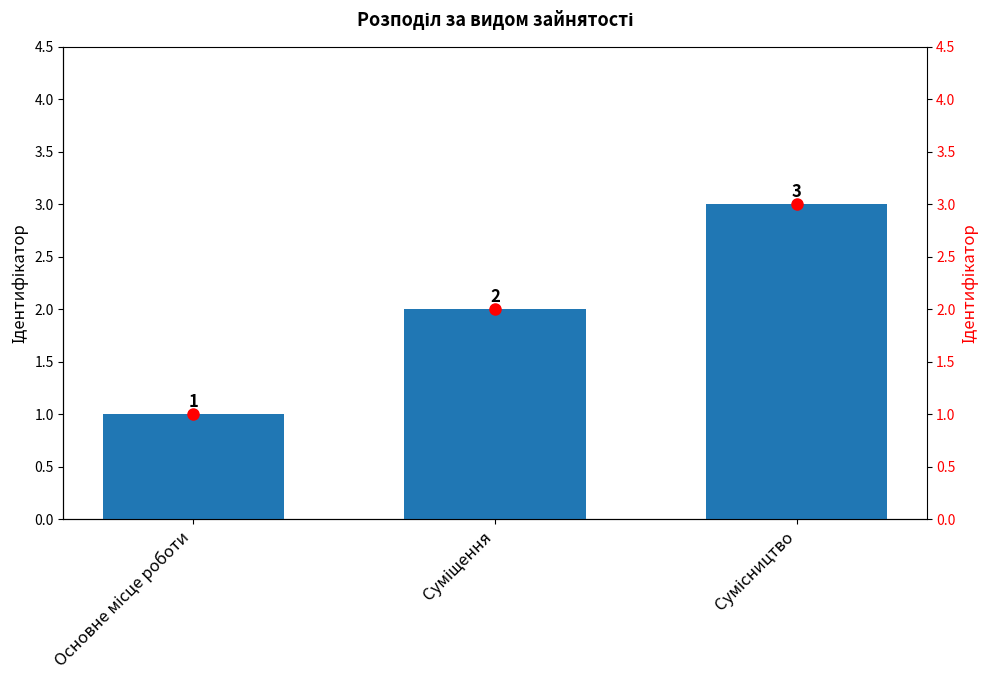

Which series has the largest total across all categories?

Ідентифікатор